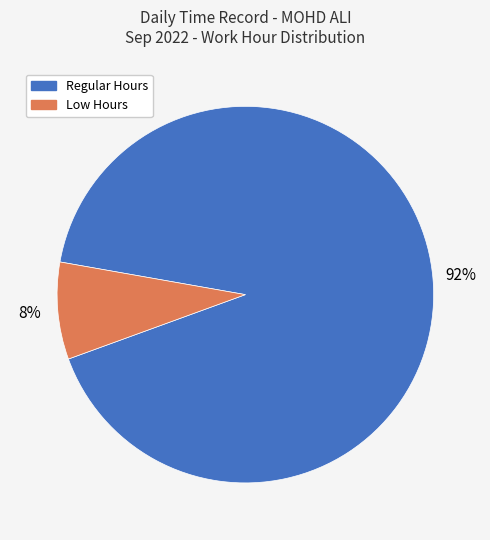

How many segments does this pie chart have?

2